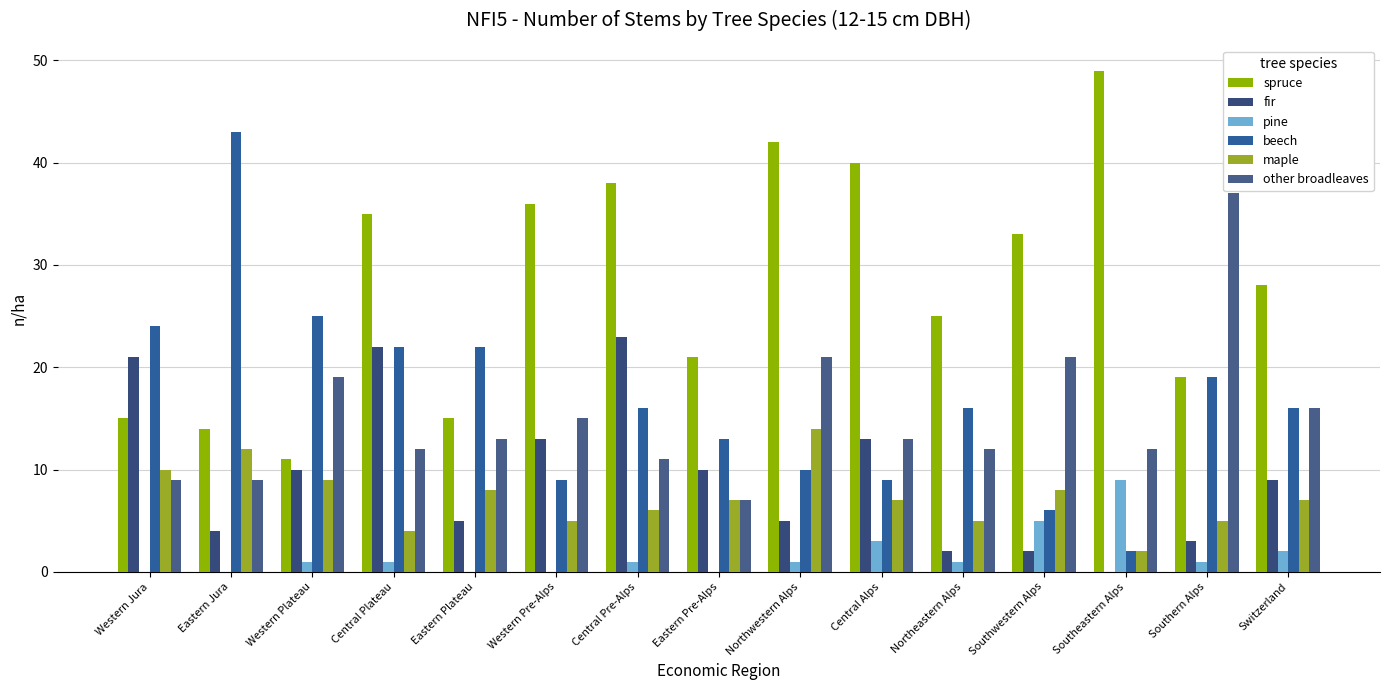

Count the number of data series in this chart.

6